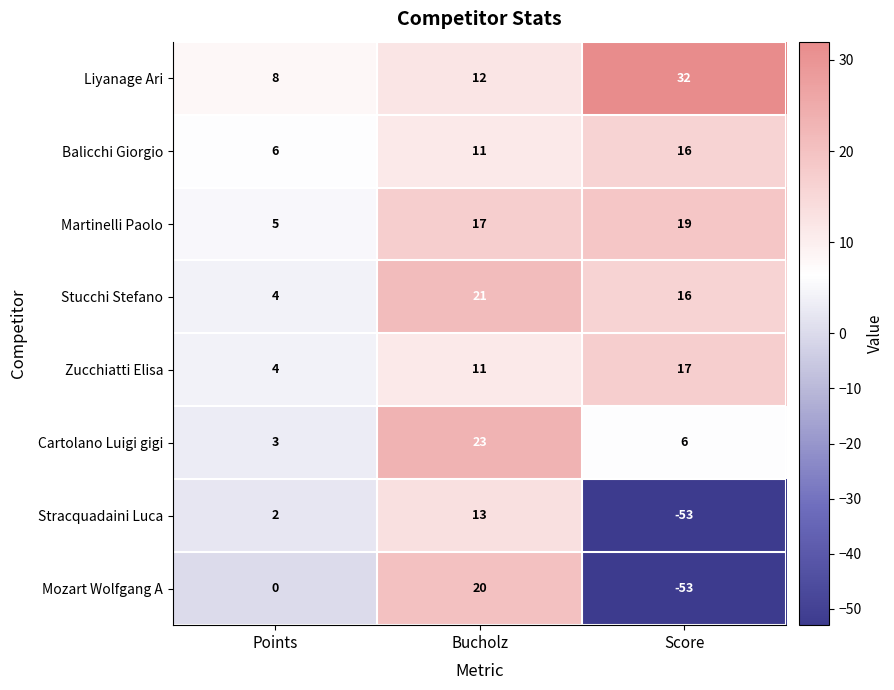

Which series has the largest total across all categories?

Liyanage Ari